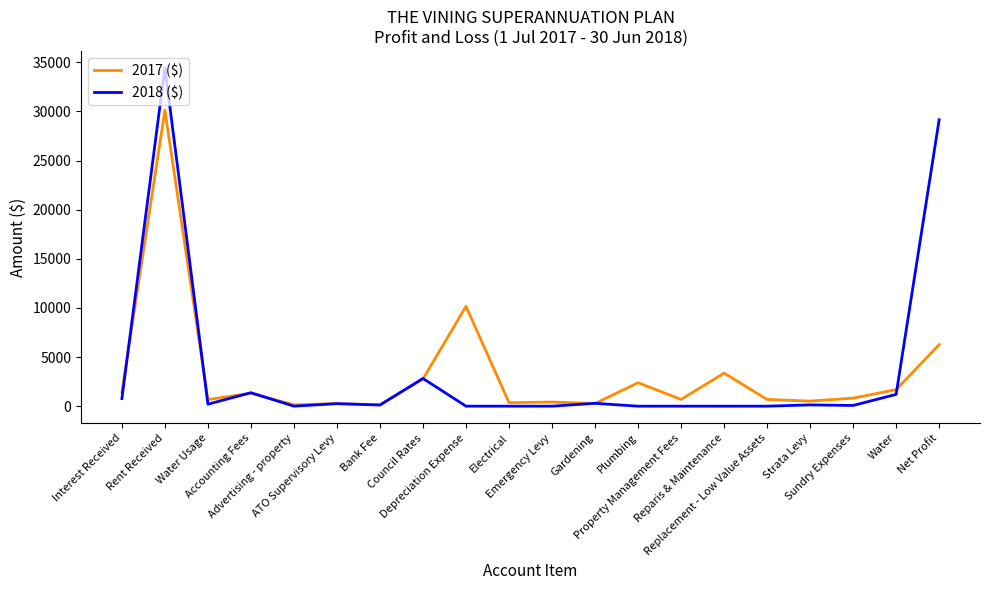

Between which two adjacent categories do 2017 ($) and 2018 ($) first intersect?

Interest Received and Rent Received